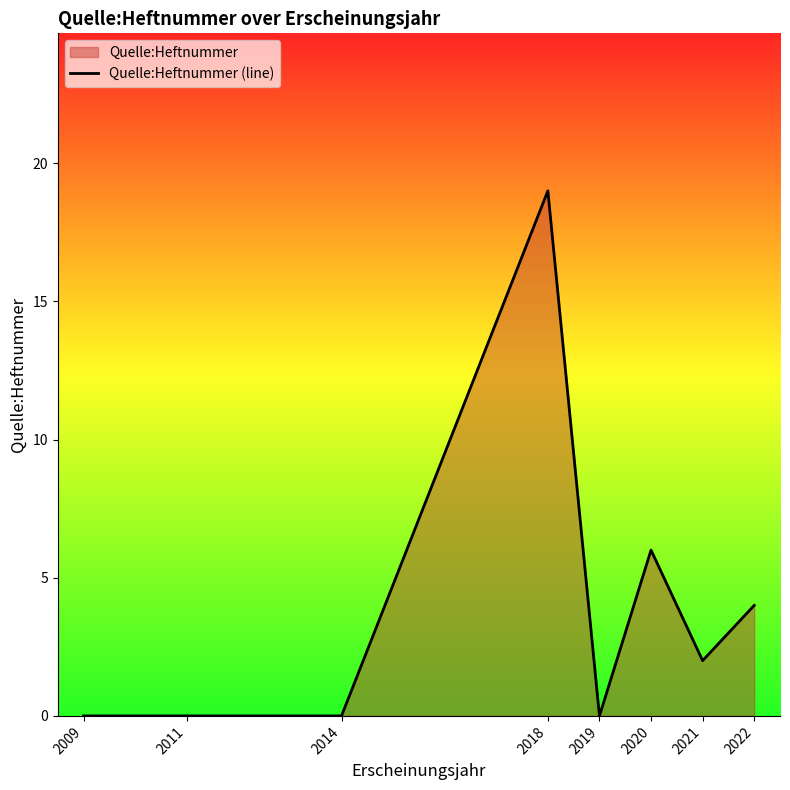

How many positive values are there?

4